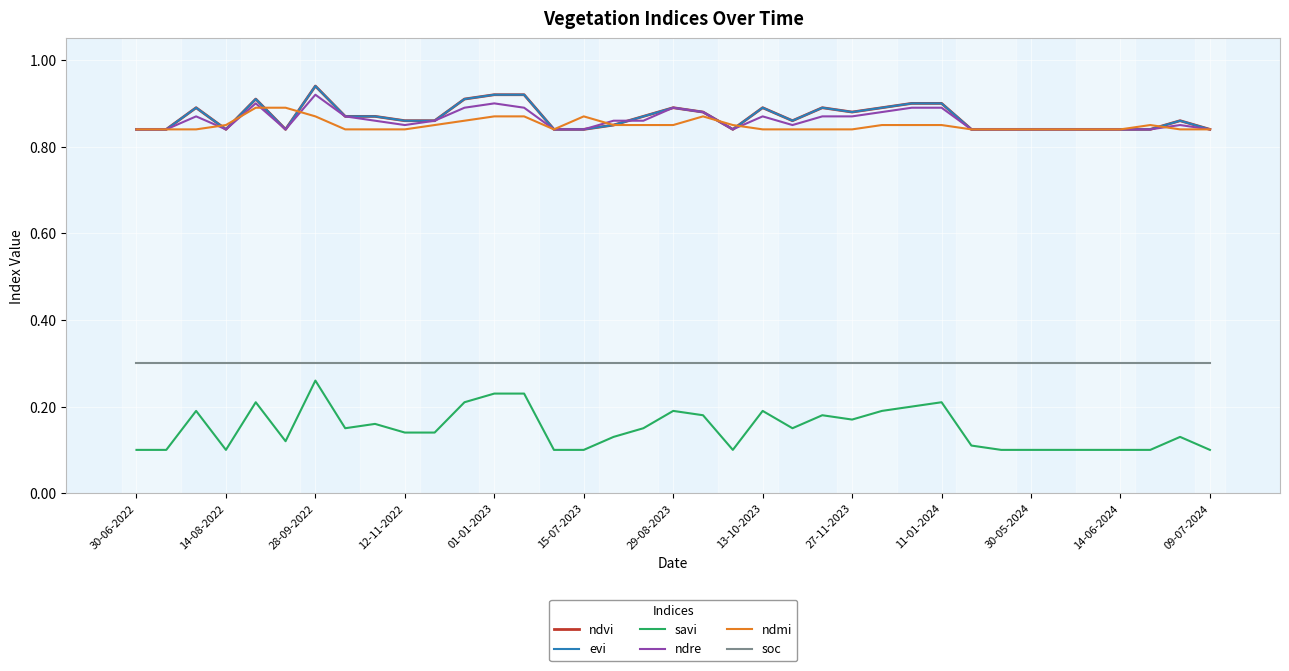

Does the chart have visible grid lines?

Yes